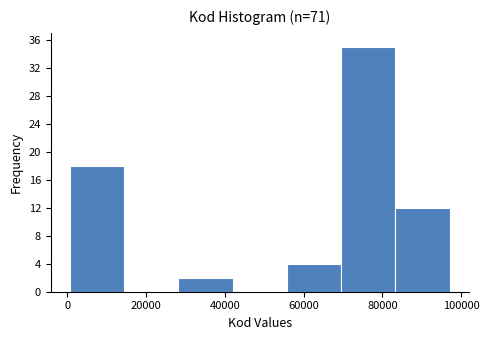

What is the height of the bar covering 28000 to 42000 on the x-axis? Neither the bar edges nor the heights are printed on the chart, so give them approximately, as read against the axes.

2